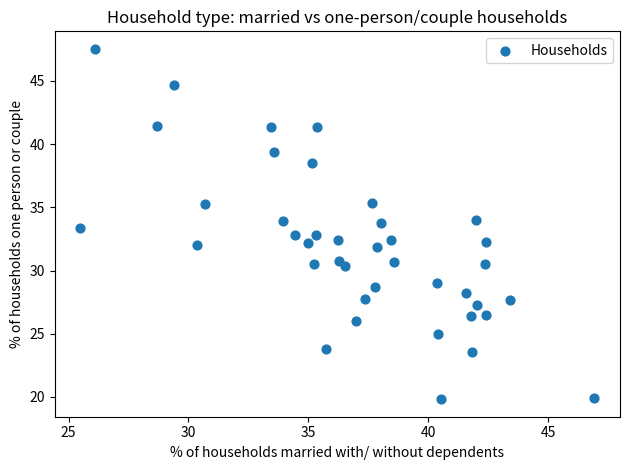

What is the range of Y values (max minus min)?

27.7